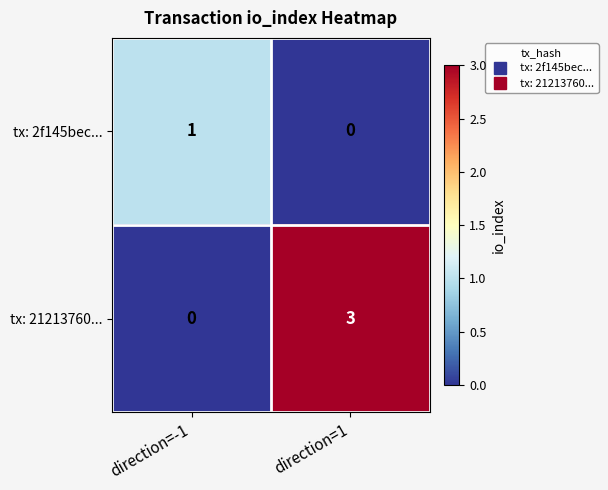

Which series has the widest spread of values?

tx: 21213760...